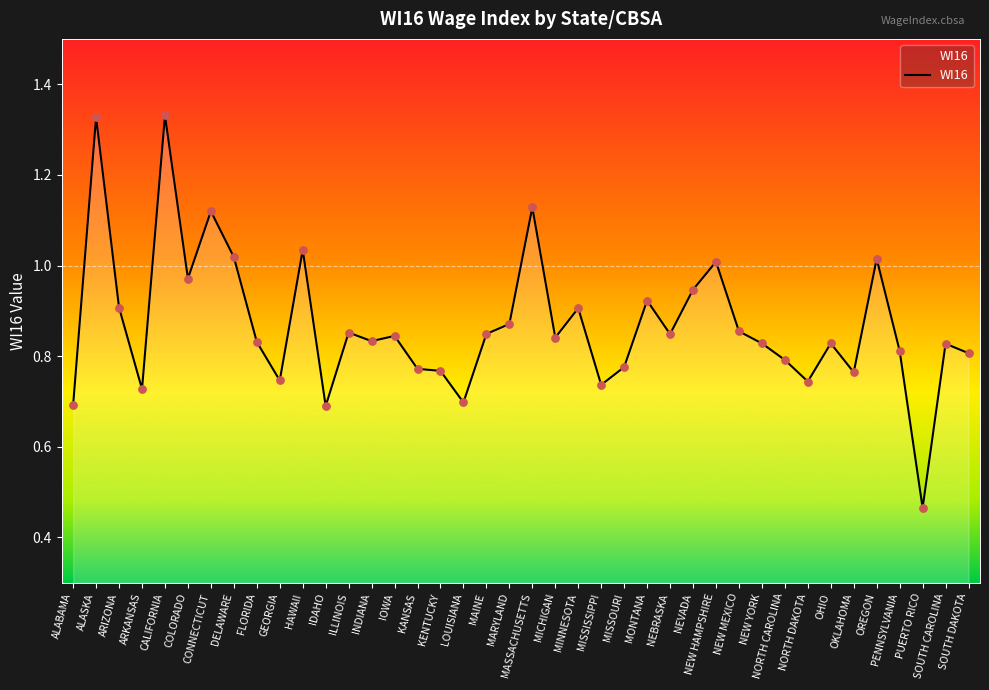

Between HAWAII and IDAHO, which is larger?

HAWAII